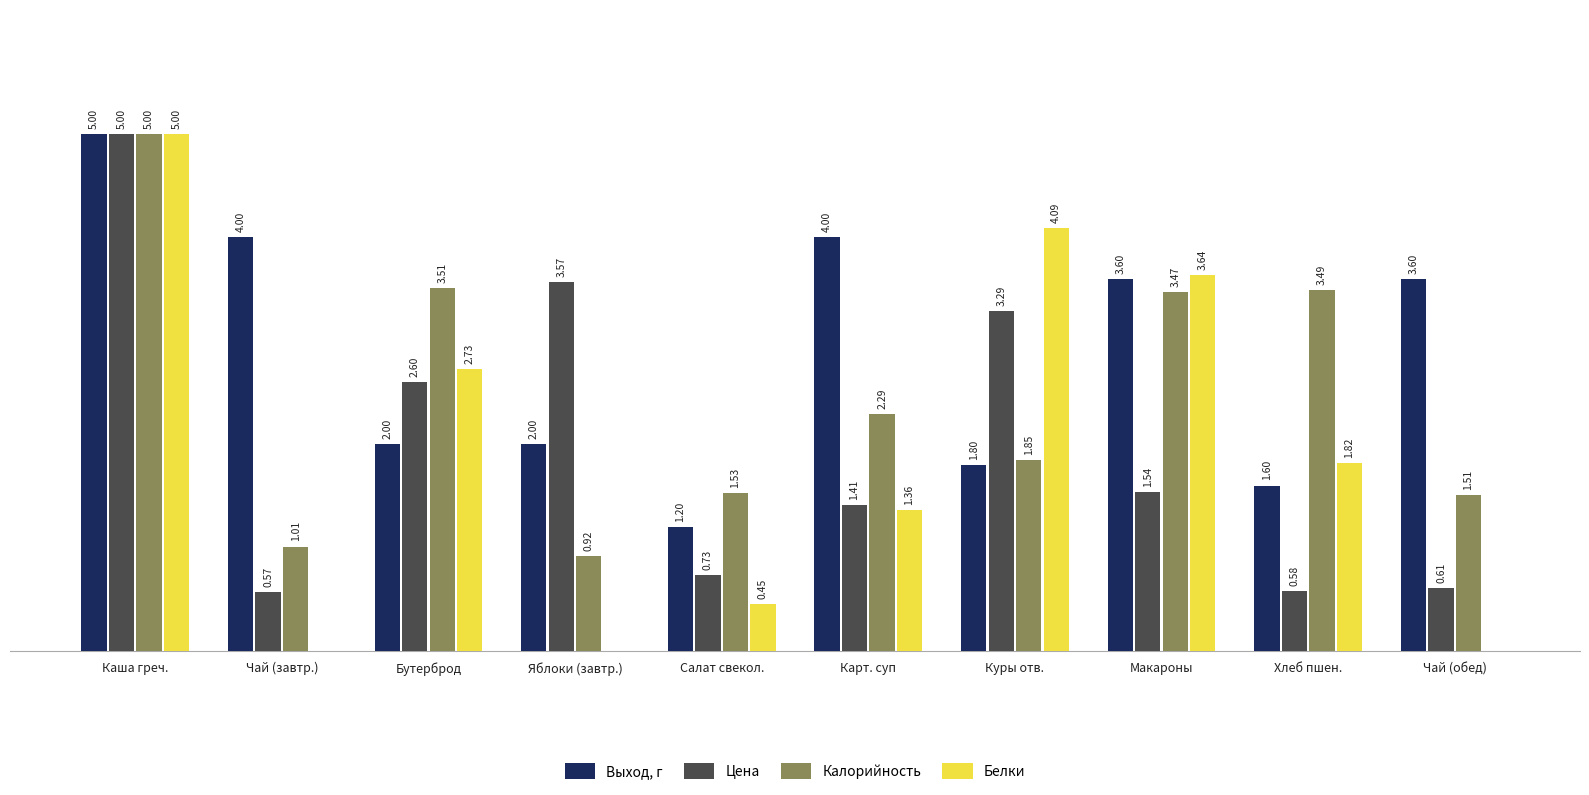

What are all the series names shown in the legend?

Выход, г, Цена, Калорийность, Белки